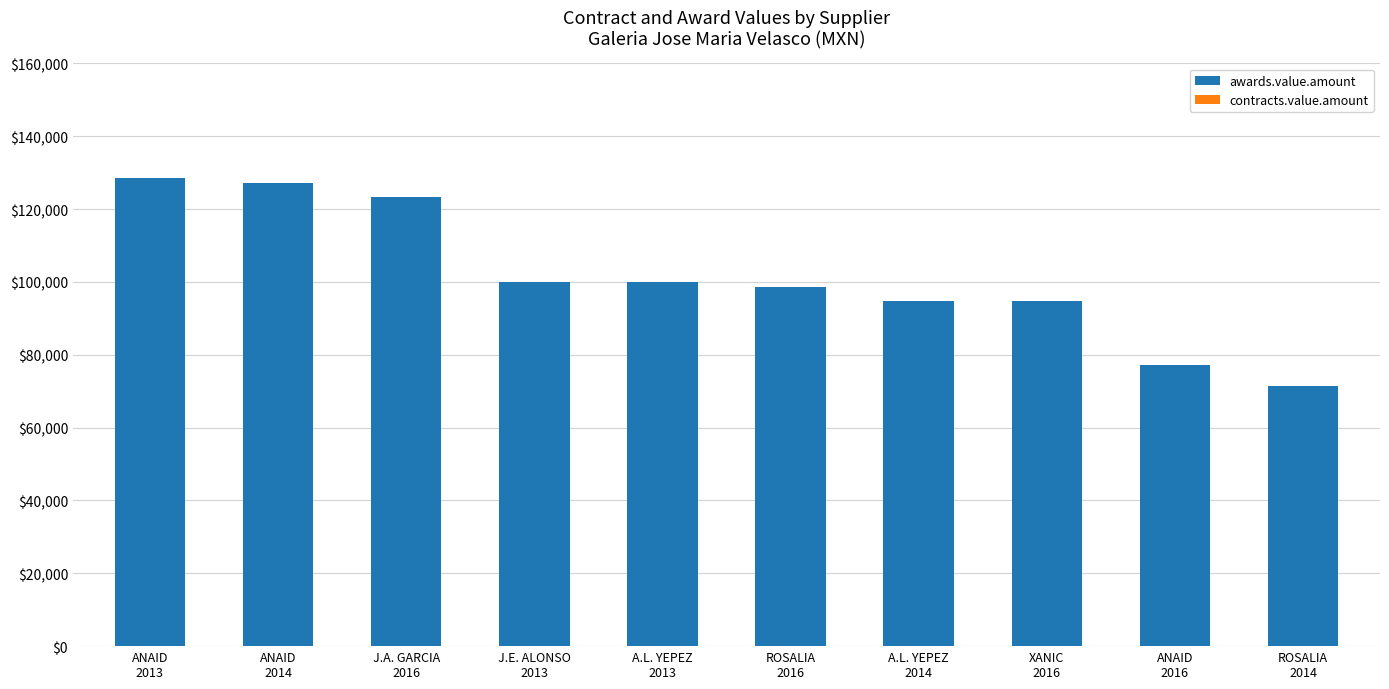

What is the value of the 3rd bar from the left?

123275.9